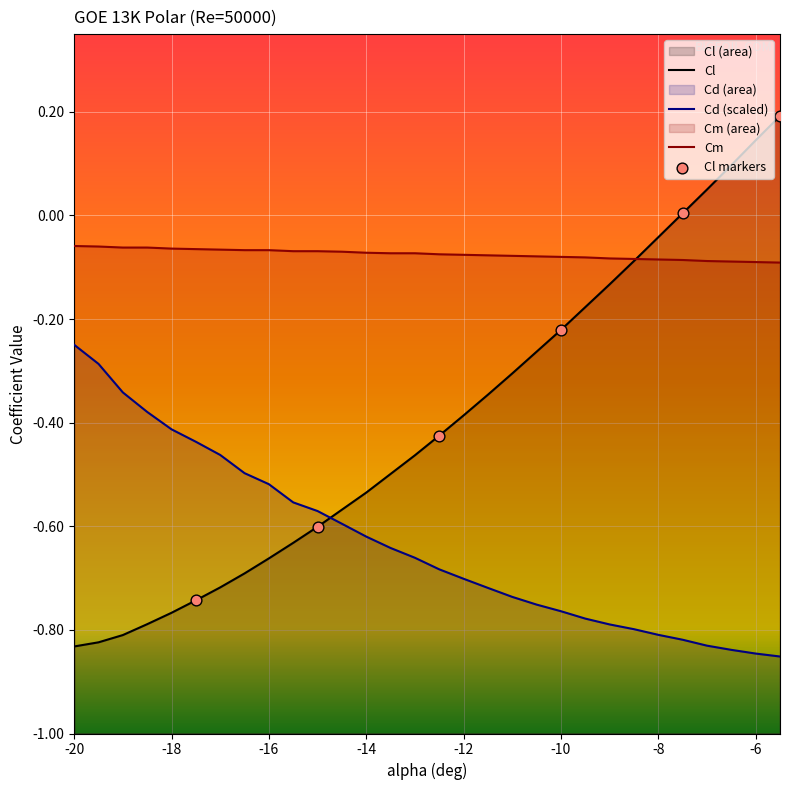

What are all the series names shown in the legend?

Cl, Cd, Cm